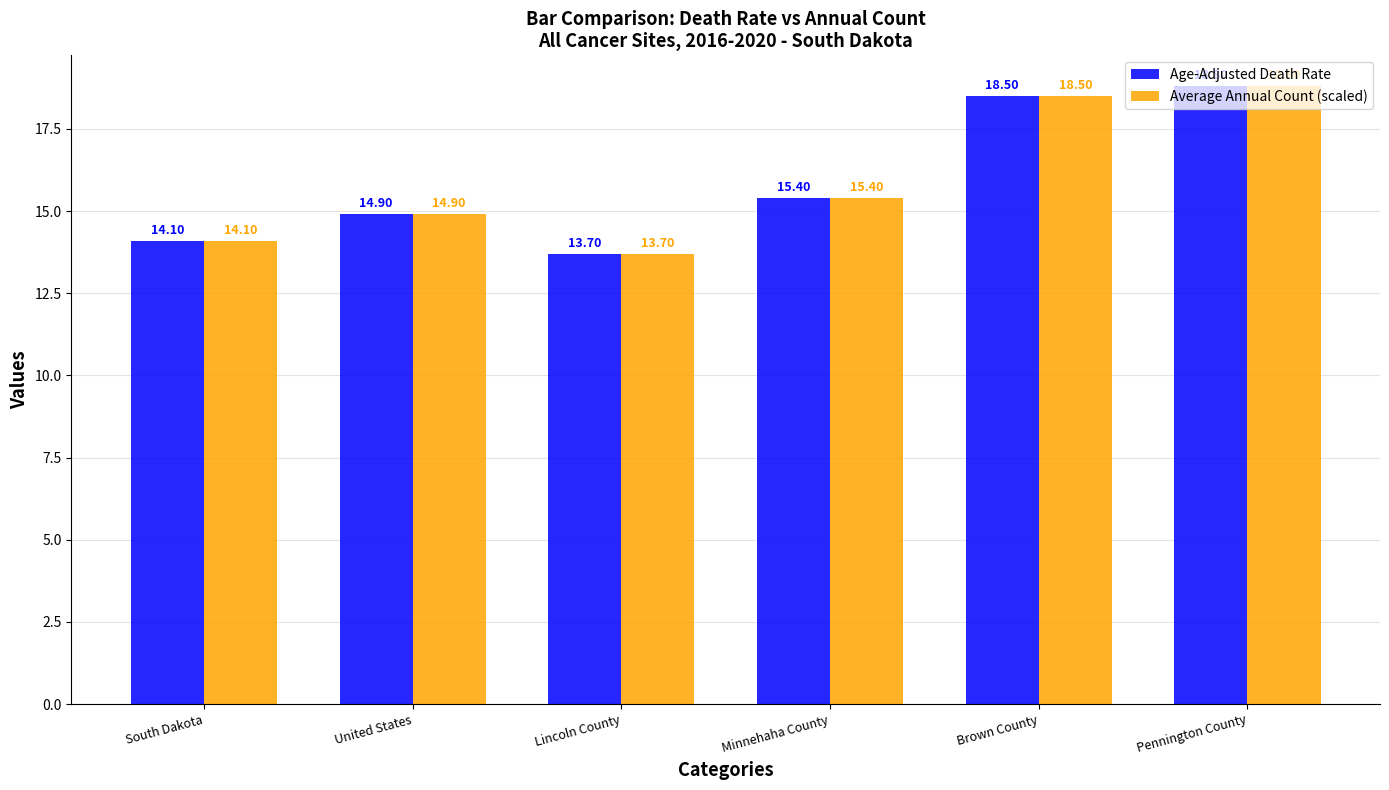

What are all the series names shown in the legend?

Age-Adjusted Death Rate, Average Annual Count (scaled)